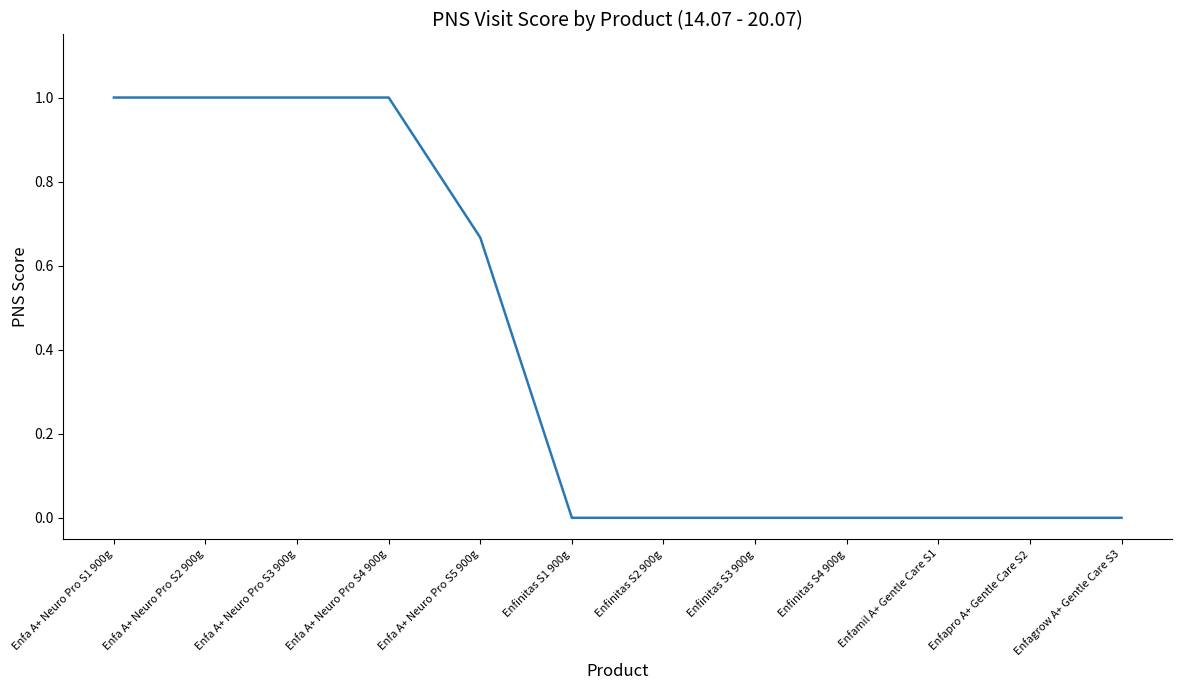

What position from the left is Enfinitas S2 900g?

7